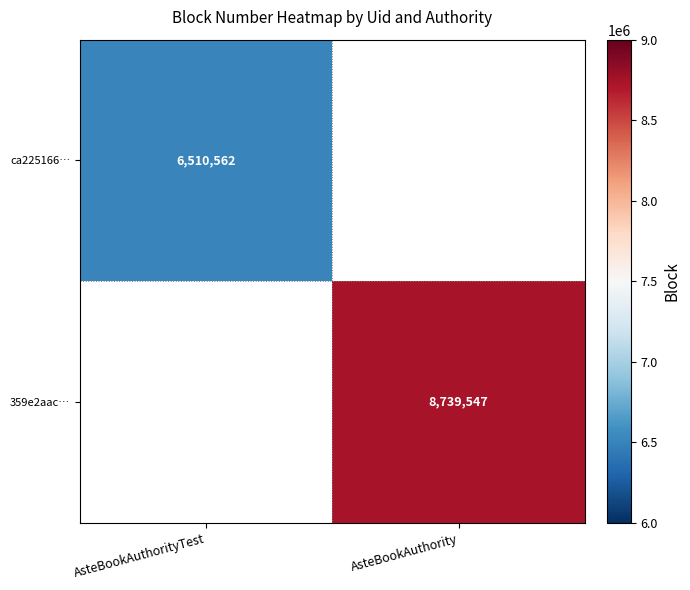

Is it true that 359e2aac… equals 2973386 at AsteBookAuthority?

False